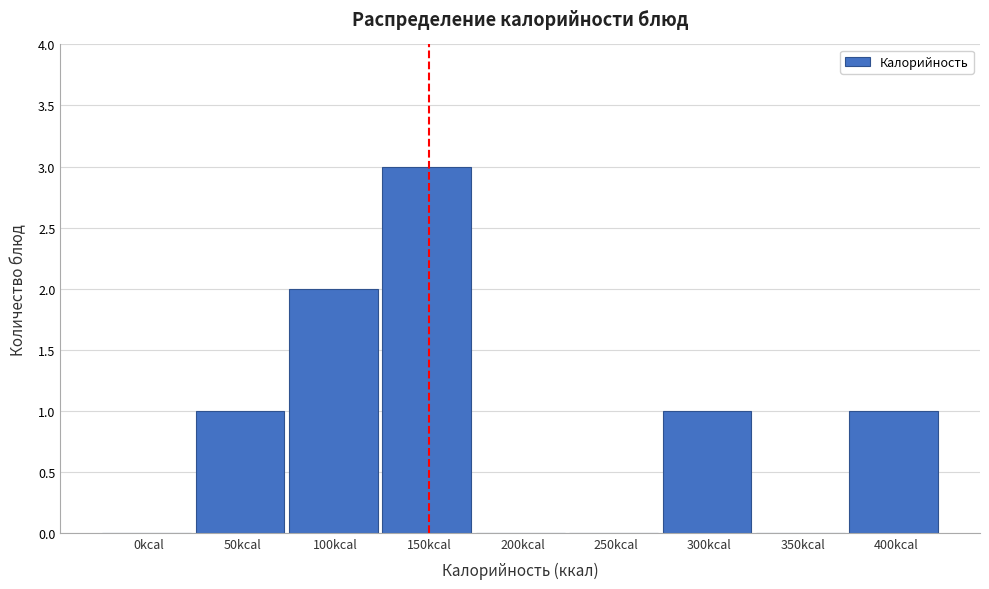

Reading left to right, transcribe all the data shown in this chart.

0kcal=0	50kcal=1	100kcal=2	150kcal=3	200kcal=0	250kcal=0	300kcal=1	350kcal=0	400kcal=1